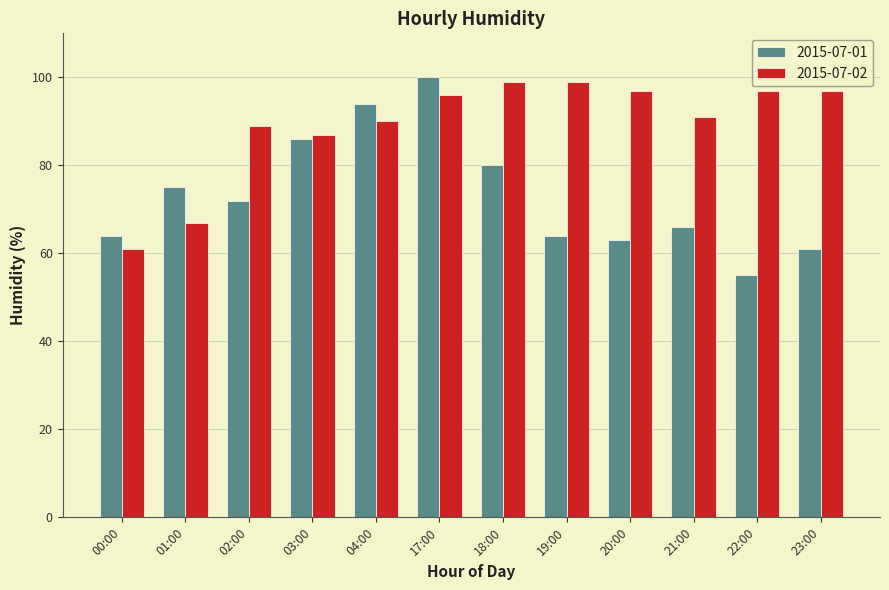

How many groups of bars are there?

12